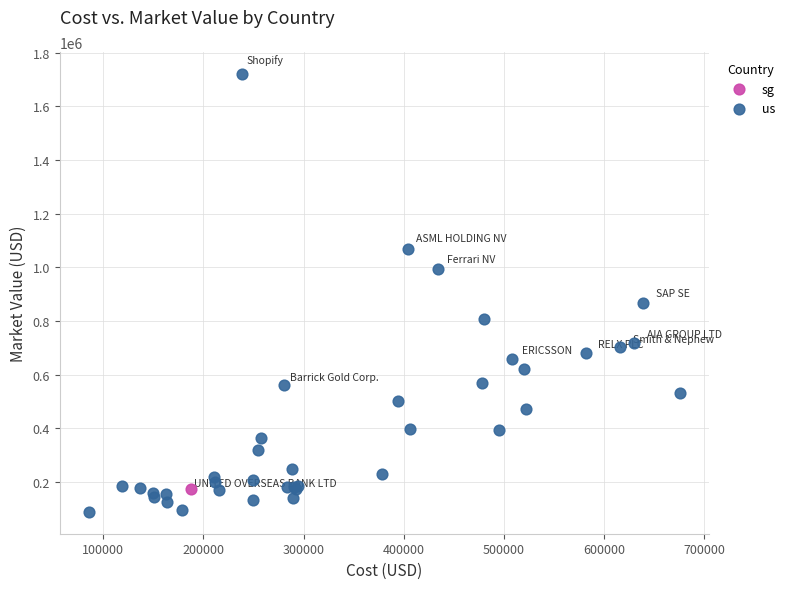

What are all the series names shown in the legend?

us, sg